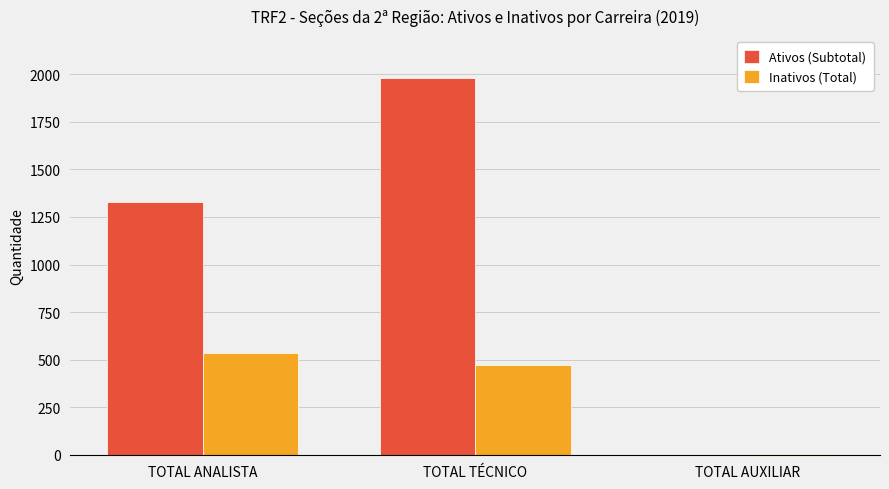

At which label does Inativos (Total) first exceed 470?

TOTAL ANALISTA